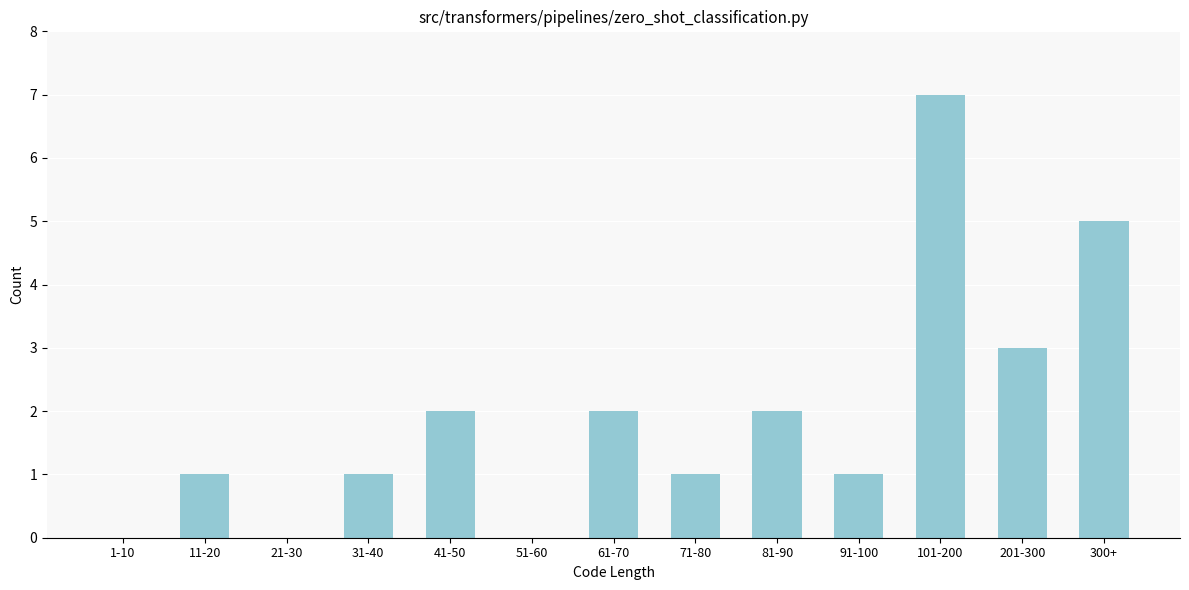

Reading left to right, list all the values displayed in this chart.

1-10=0	11-20=1	21-30=0	31-40=1	41-50=2	51-60=0	61-70=2	71-80=1	81-90=2	91-100=1	101-200=7	201-300=3	300+=5